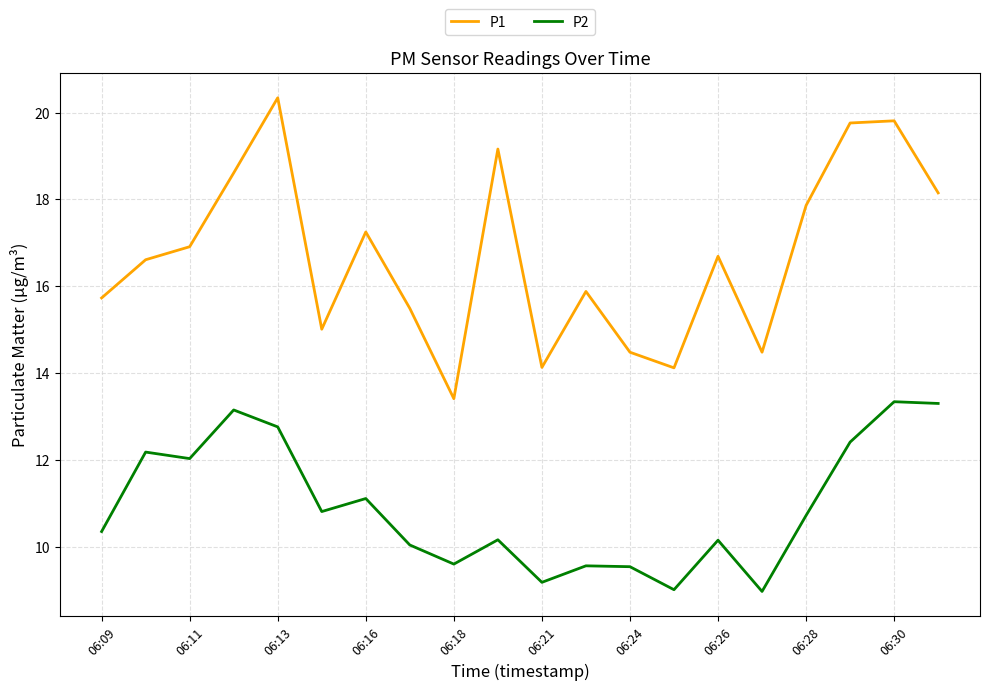

Which series has the largest range (max minus min)?

P1